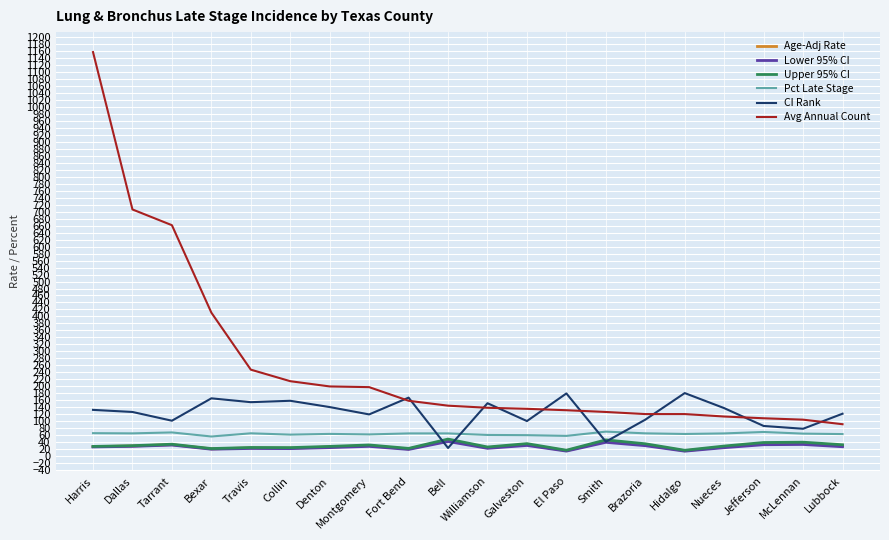

What is the difference between the Avg Annual Count values at Harris and Galveston?

1020.0